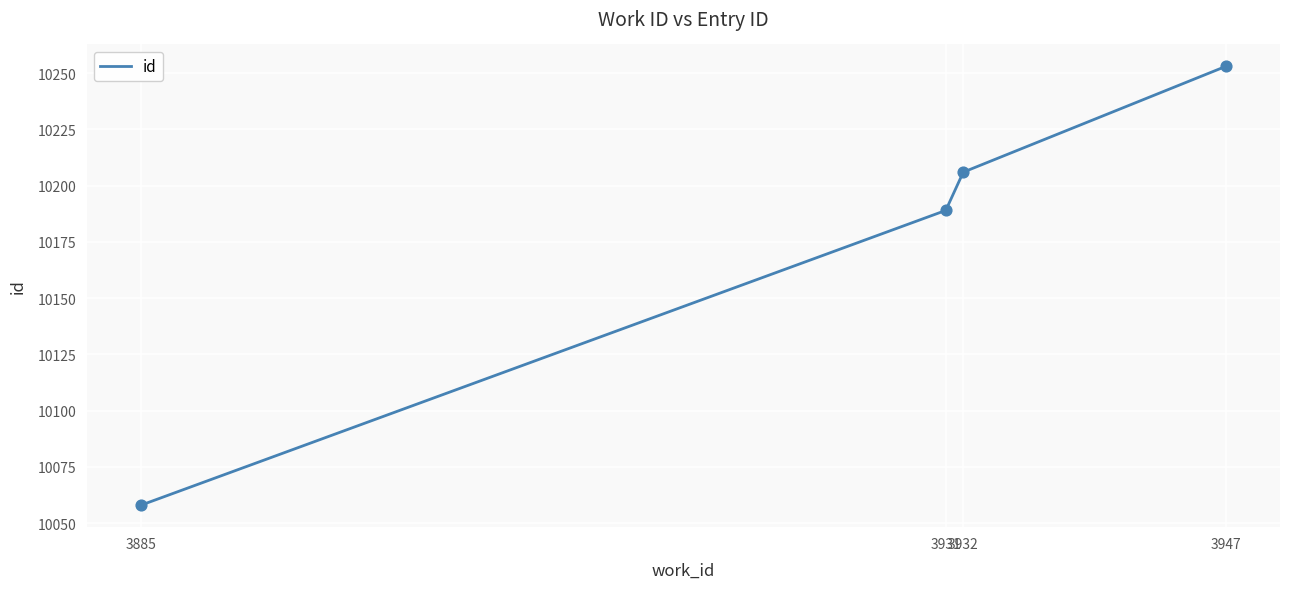

What is the change in value from 3885 to 3932?

+148